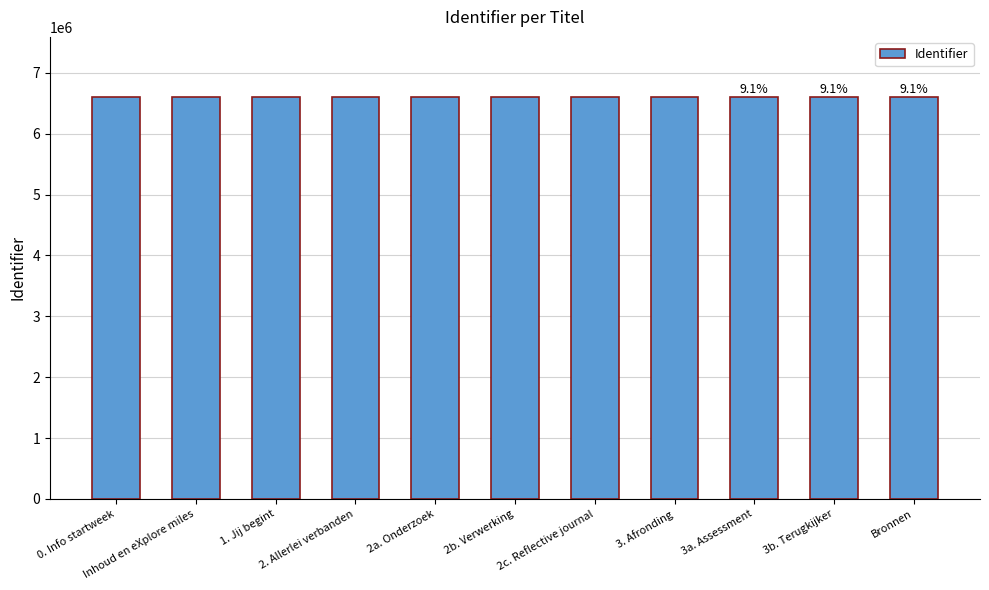

Does the chart contain stacked bars?

No